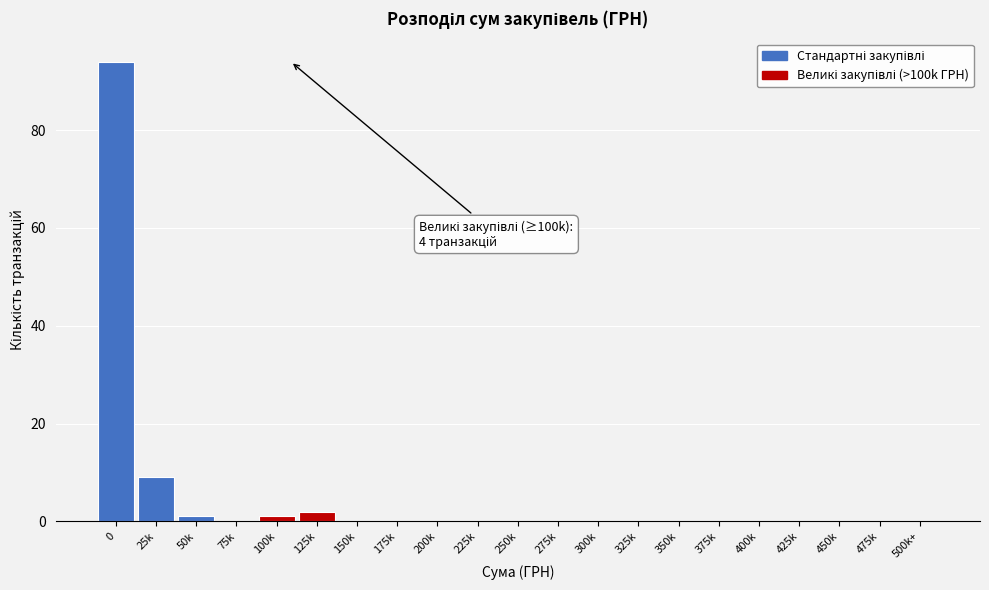

Reading left to right, what are all the values shown in this chart?

0=94	25k=9	50k=1	75k=0	100k=1	125k=2	150k=0	175k=0	200k=0	225k=0	250k=0	275k=0	300k=0	325k=0	350k=0	375k=0	400k=0	425k=0	450k=0	475k=0	500k+=0